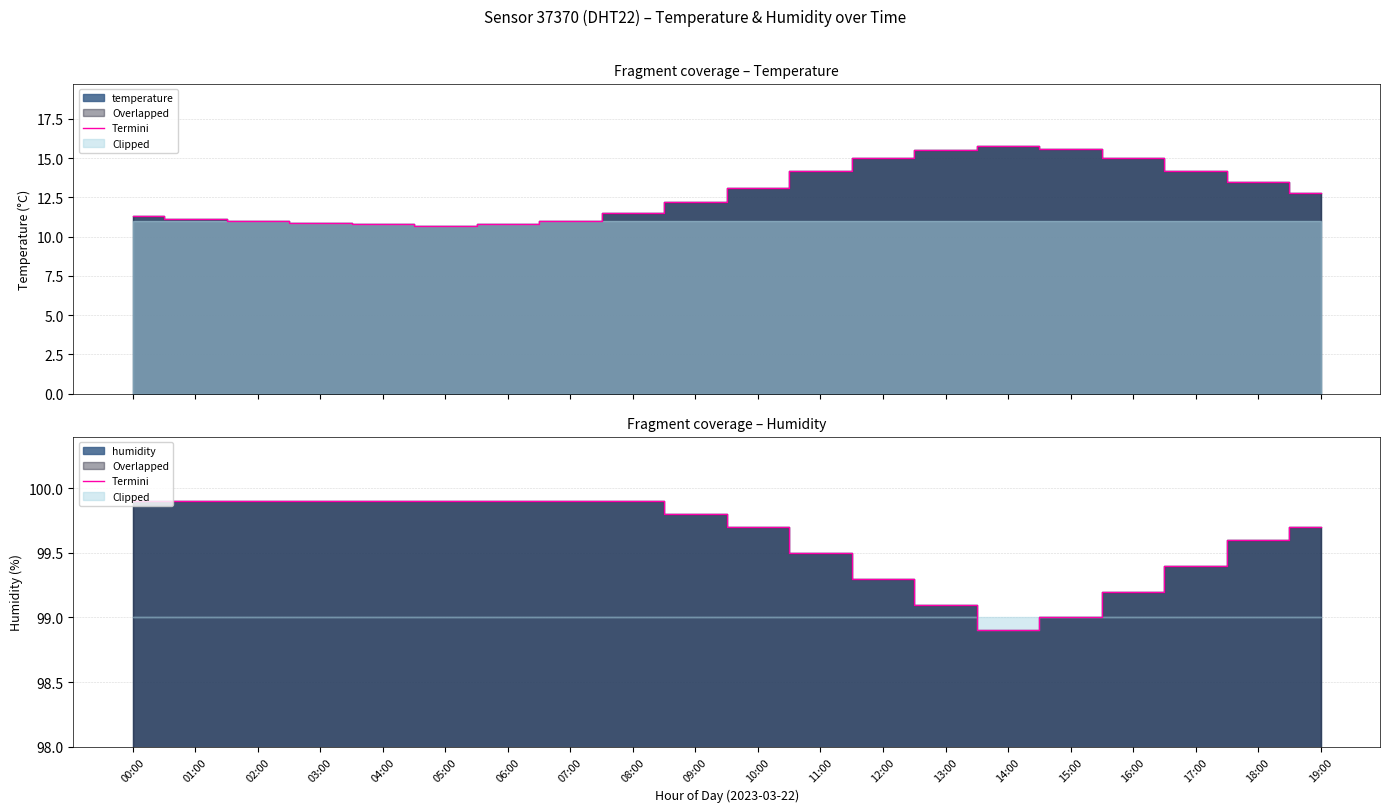

At which category does the data reach its first local valley?

14:00